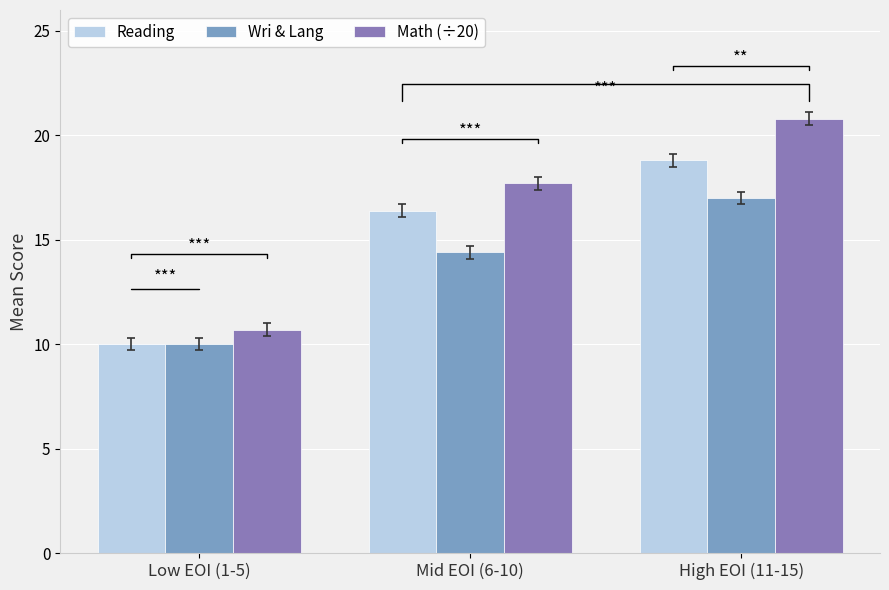

Reading left to right, list all the values displayed in this chart.

Reading: Low EOI (1-5)=10.0	Mid EOI (6-10)=16.4	High EOI (11-15)=18.8
Wri & Lang: Low EOI (1-5)=10.0	Mid EOI (6-10)=14.4	High EOI (11-15)=17.0
Math (÷20): Low EOI (1-5)=10.7	Mid EOI (6-10)=17.7	High EOI (11-15)=20.8